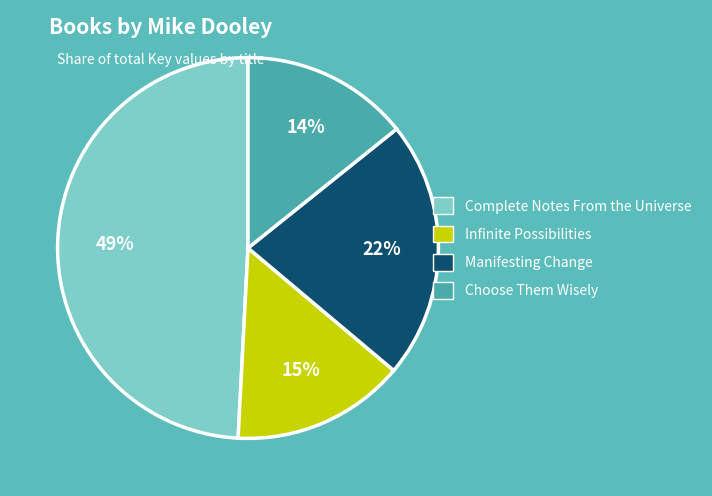

Does Infinite Possibilities account for over 50% of the chart?

No